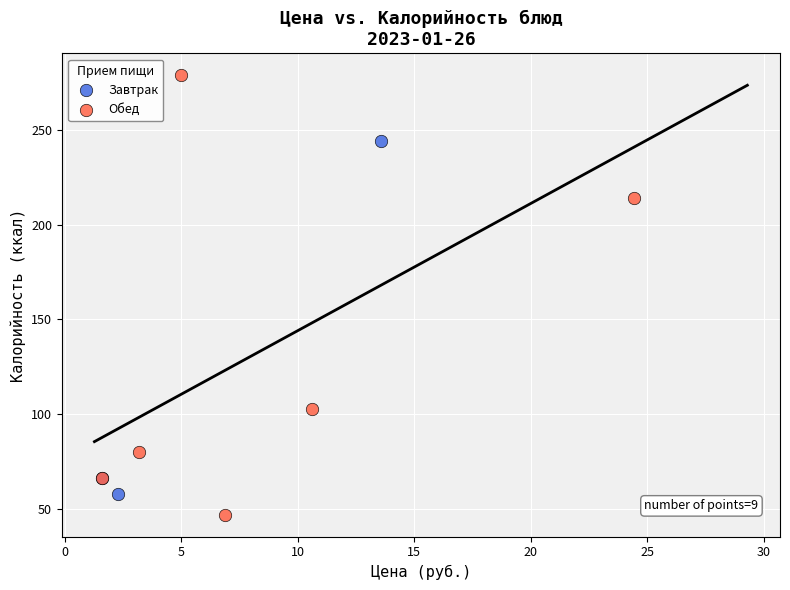

Which series has the largest Y range (max minus min)?

Обед